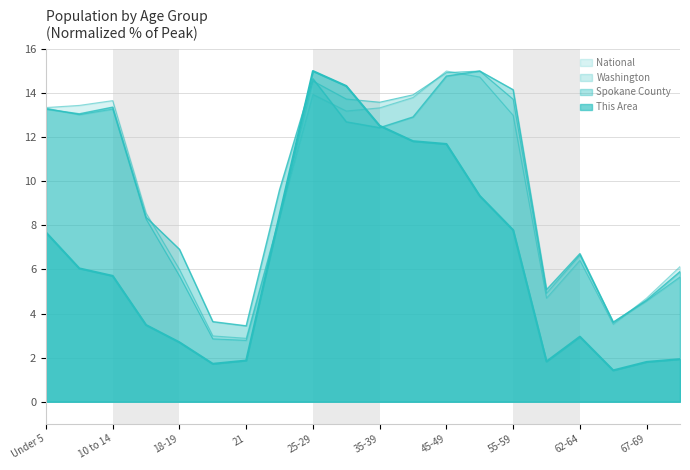

What is the sum of the National values at 65-66 and 60-61?

8.2